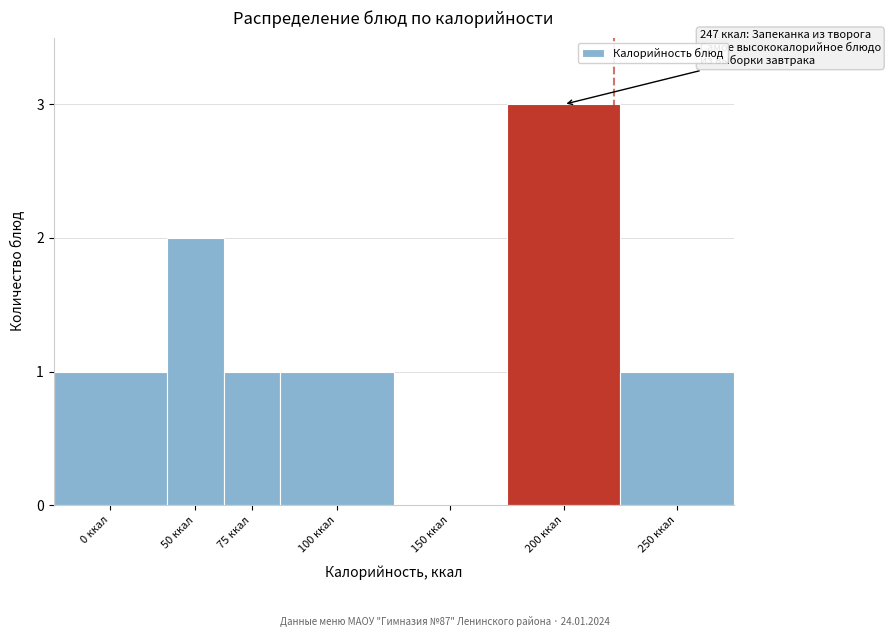

Reading left to right, list all the values displayed in this chart.

0 ккал=1	50 ккал=2	75 ккал=1	100 ккал=1	150 ккал=0	200 ккал=3	250 ккал=1